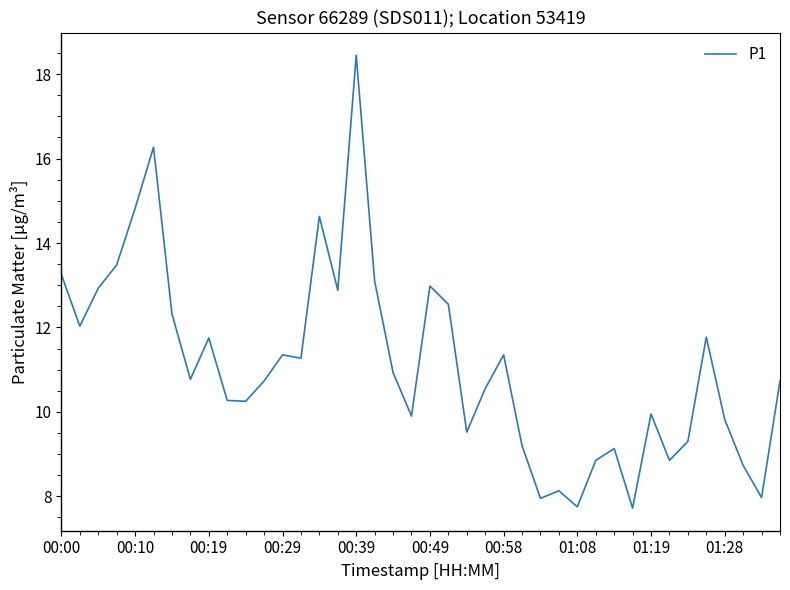

What is the difference between the maximum and minimum values?

10.7